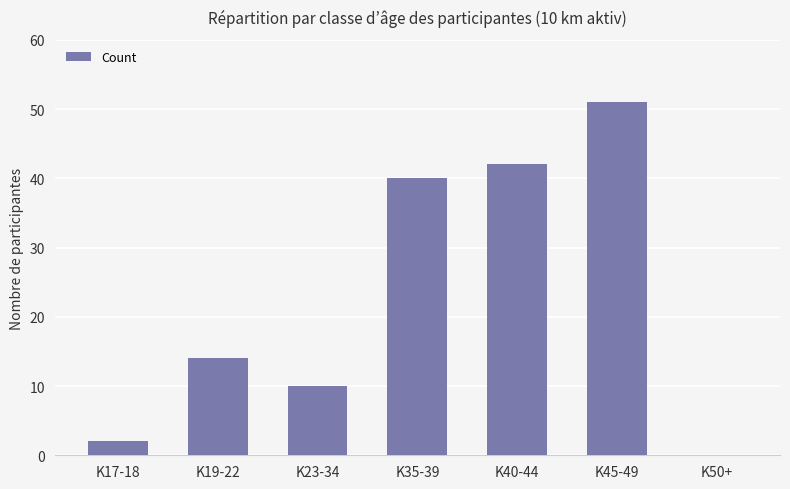

The chart shows a value of 16 at K23-34. True or false?

False